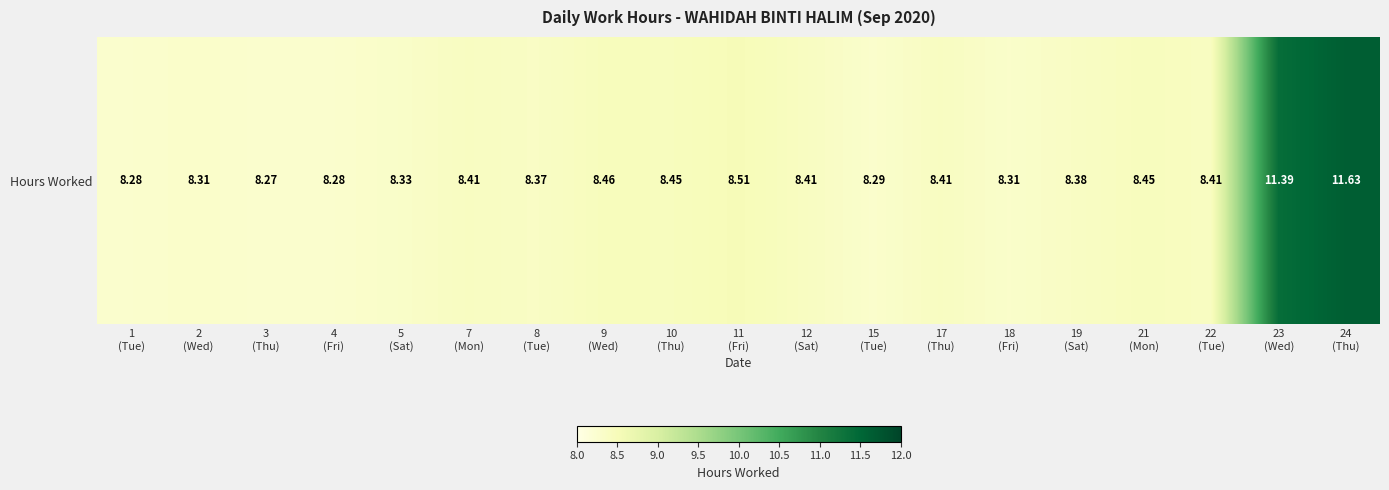

Rank the categories by value from lowest to highest.

3
(Thu), 1
(Tue), 4
(Fri), 15
(Tue), 2
(Wed), 18
(Fri), 5
(Sat), 8
(Tue), 19
(Sat), 7
(Mon), 12
(Sat), 17
(Thu), 22
(Tue), 10
(Thu), 21
(Mon), 9
(Wed), 11
(Fri), 23
(Wed), 24
(Thu)